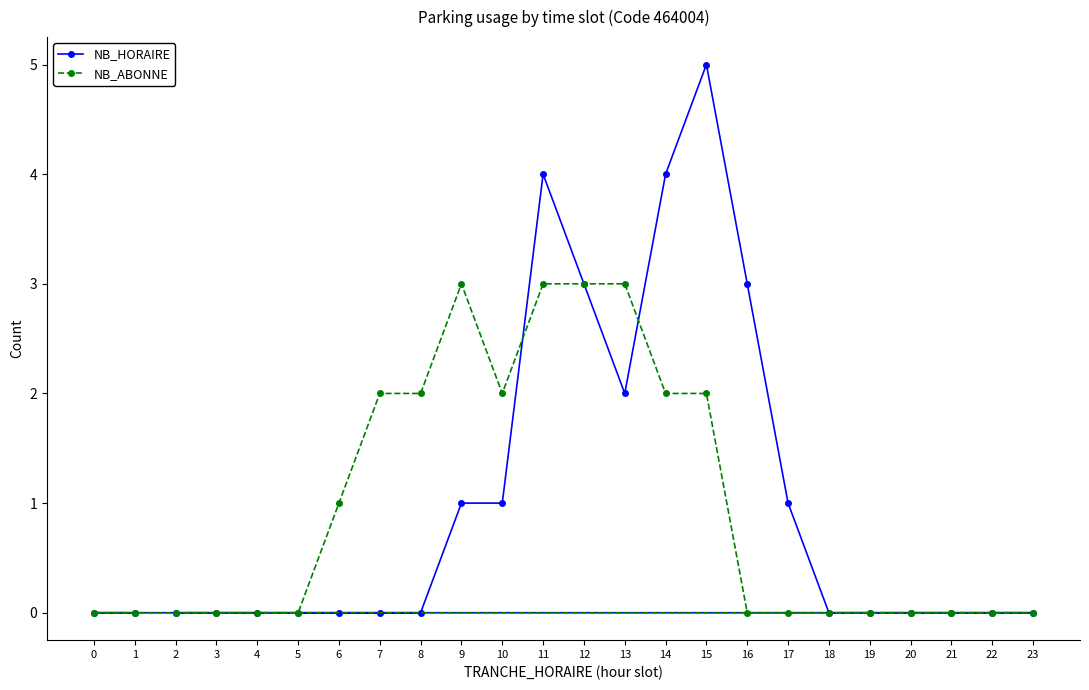

Rank the series by their maximum value, from highest to lowest.

NB_HORAIRE, NB_ABONNE